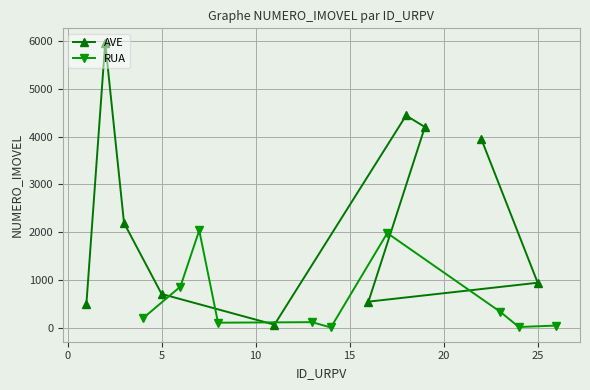

Between −5 and 25, which is larger?

25